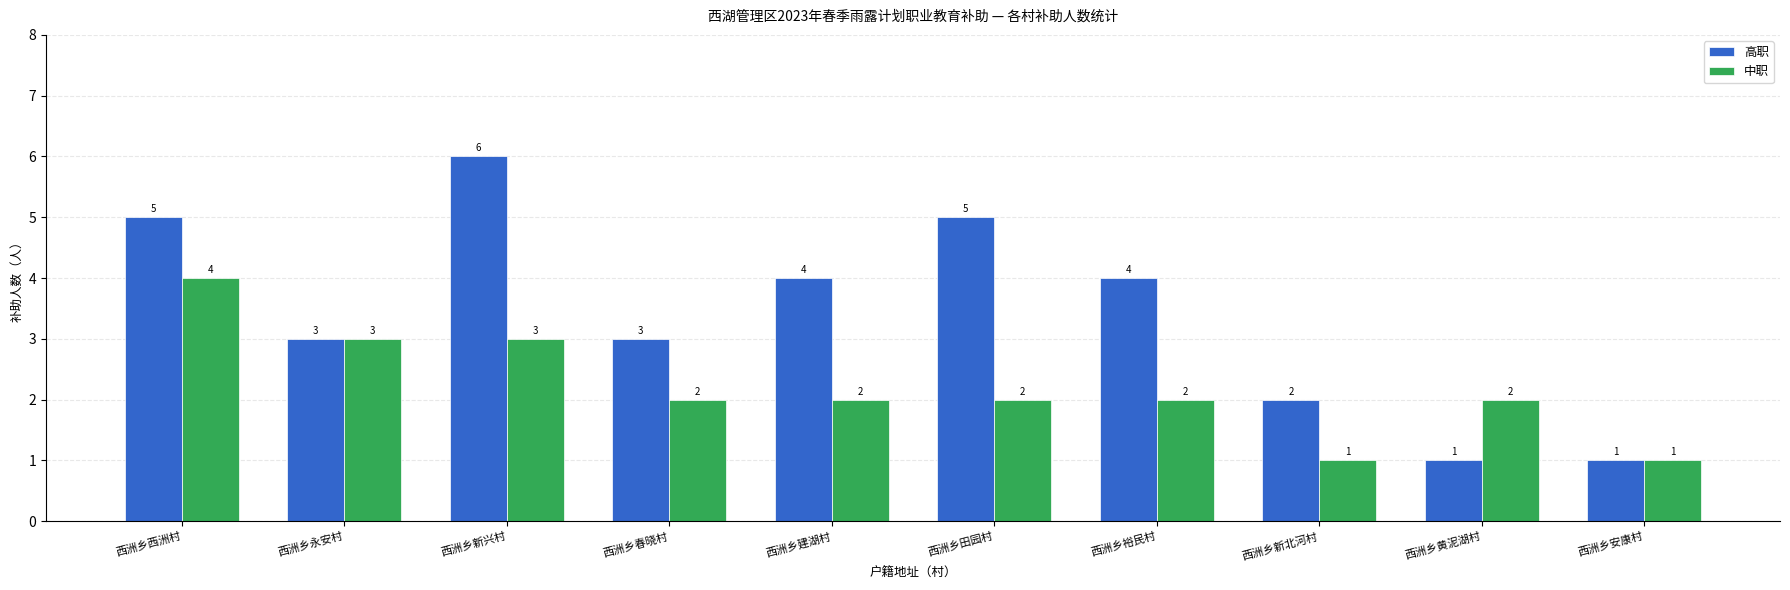

Reading left to right, what are all the values shown in this chart?

高职: 5	3	6	3	4	5	4	2	1	1
中职: 4	3	3	2	2	2	2	1	2	1